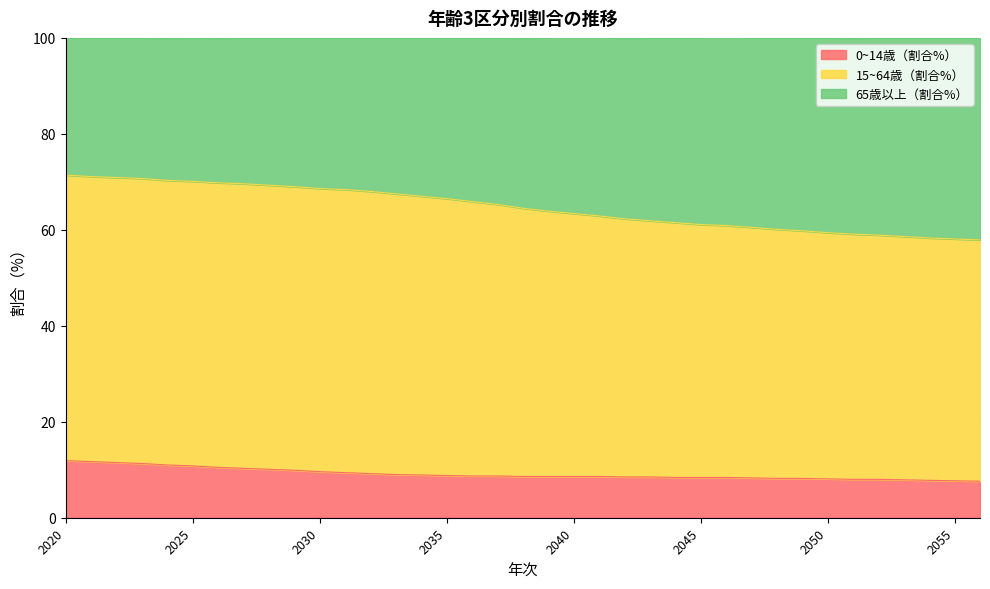

What is the average value of the 0~14歳（割合%） series?

9.1